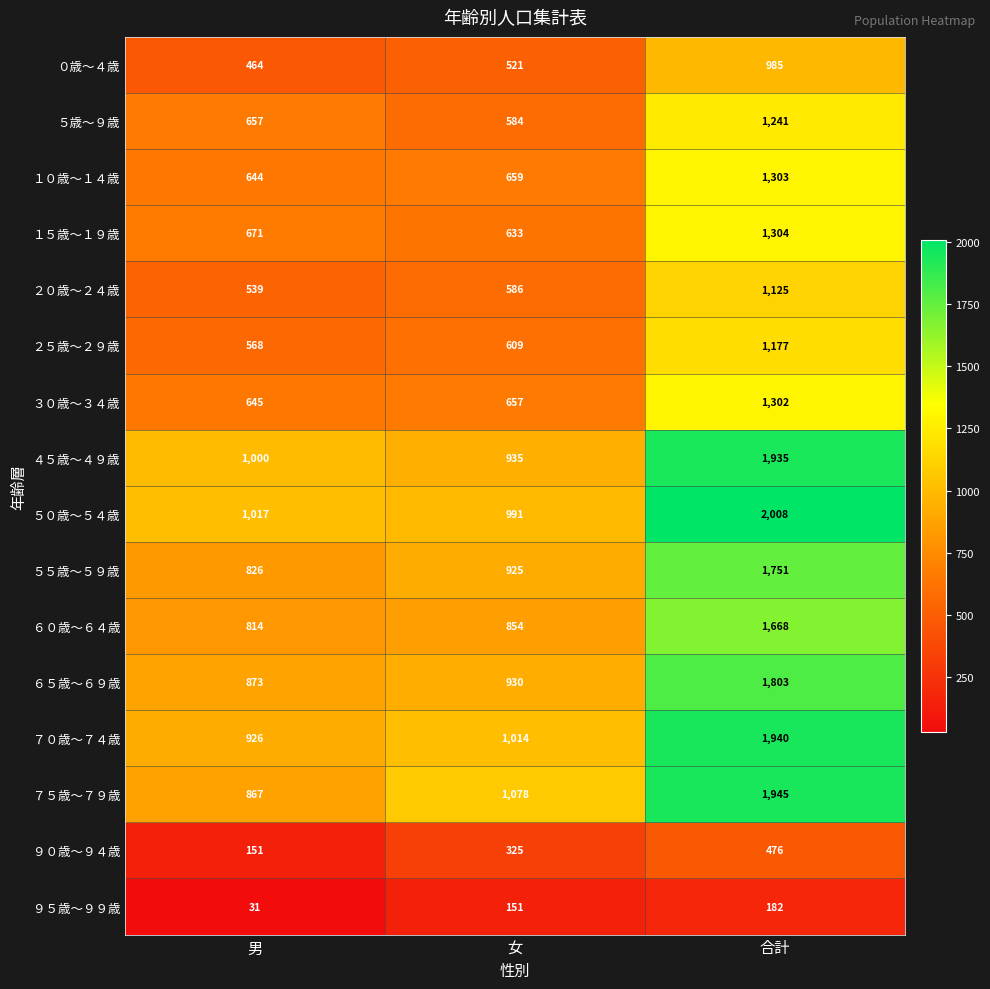

At which category is the sum across all series the highest?

合計